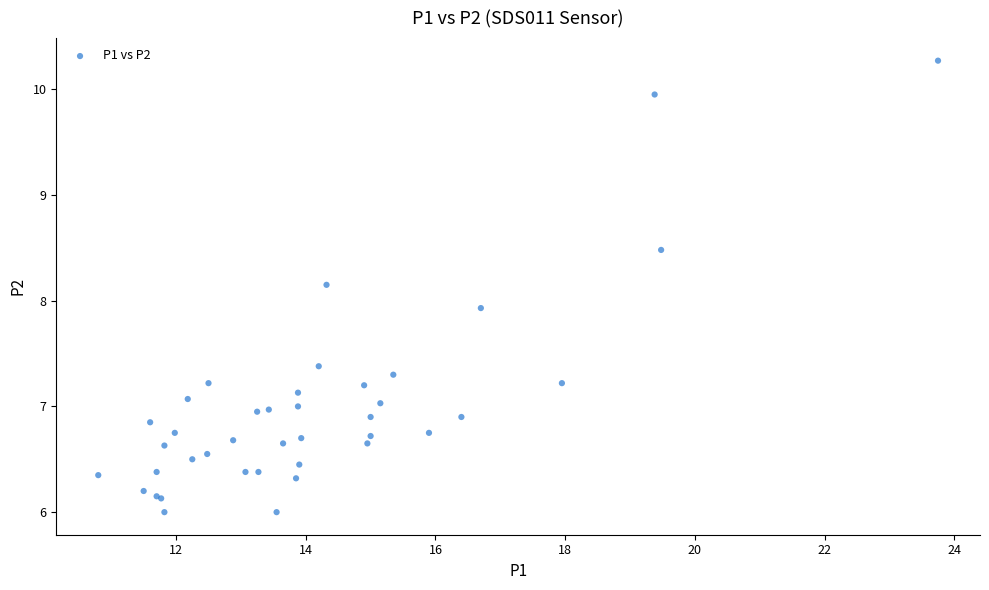

What Y value in the scatter plot is closest to 8?

7.9